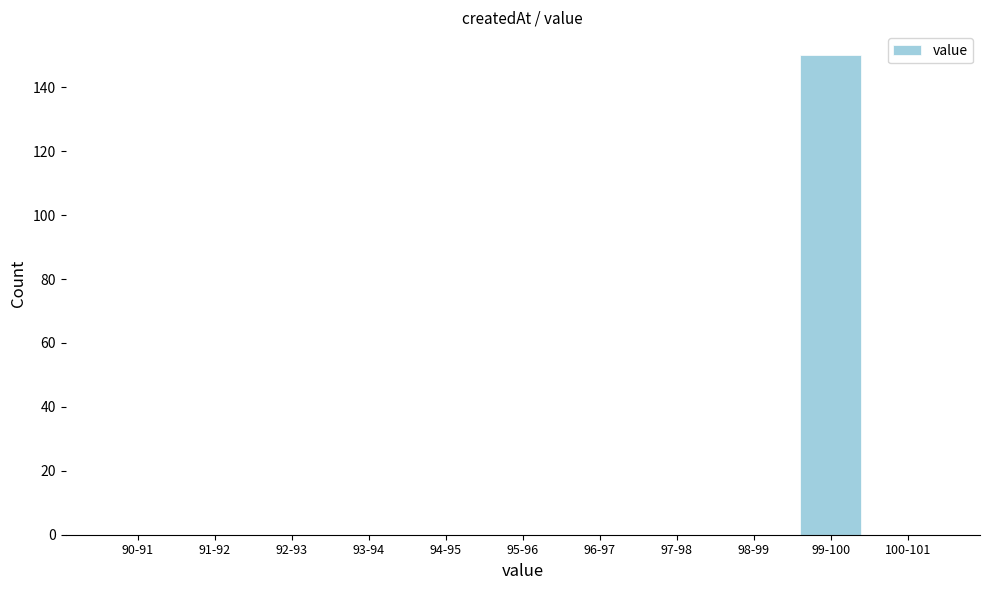

Reading left to right, what are all the values shown in this chart?

90-91=0	91-92=0	92-93=0	93-94=0	94-95=0	95-96=0	96-97=0	97-98=0	98-99=0	99-100=150	100-101=0